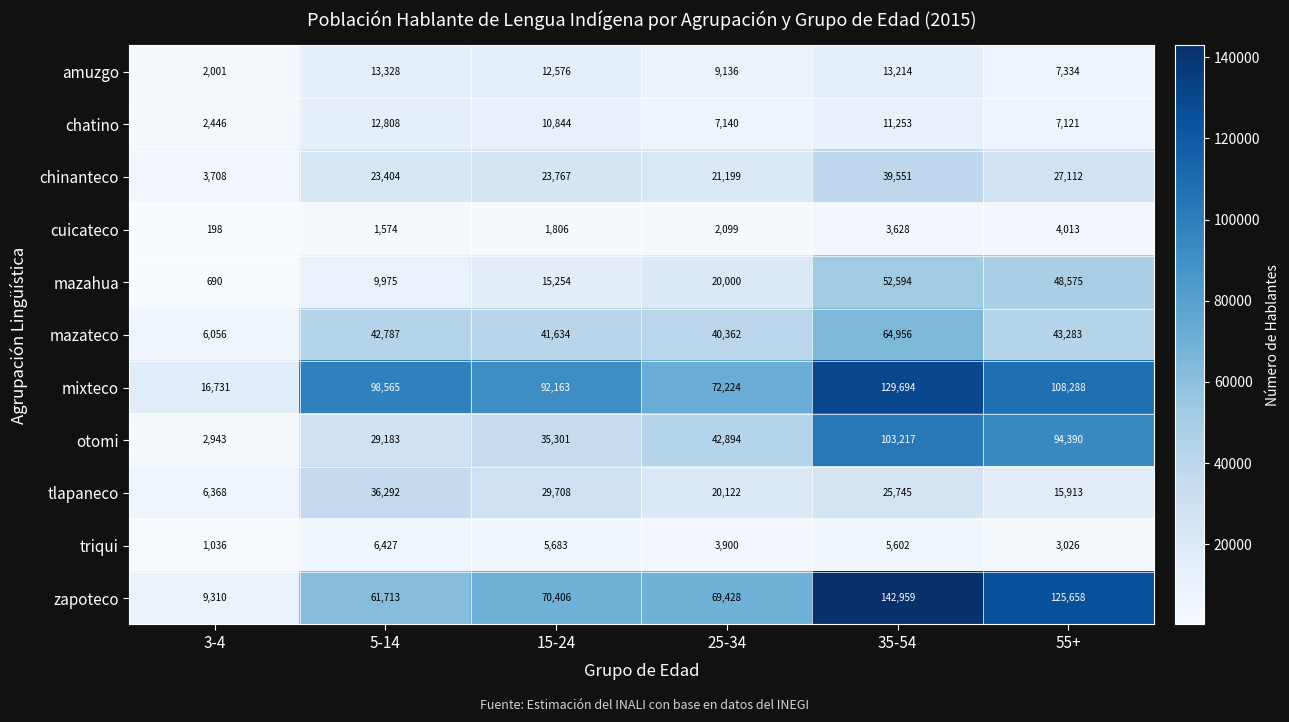

What is the maximum value shown in the chart?

142959